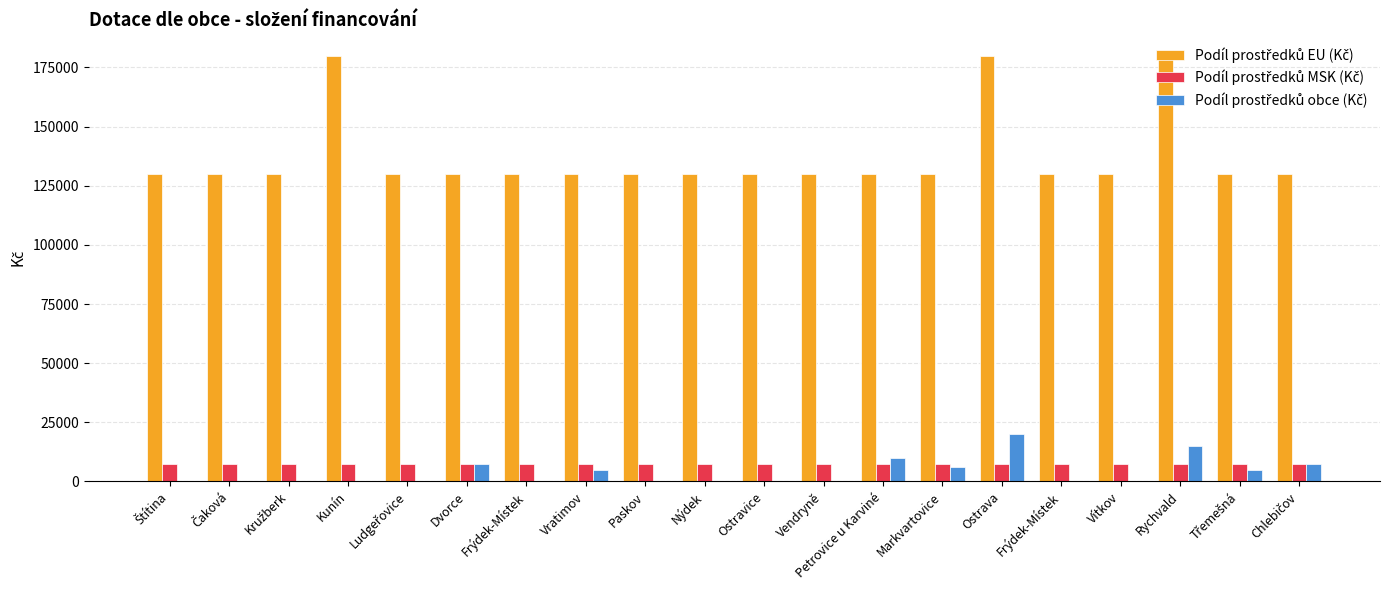

Reading left to right, what are all the values shown in this chart?

Podíl prostředků EU (Kč): Štítina=130000	Čaková=130000	Kružberk=130000	Kunín=180000	Ludgeřovice=130000	Dvorce=130000	Frýdek-Místek=130000	Vratimov=130000	Paskov=130000	Nýdek=130000	Ostravice=130000	Vendryně=130000	Petrovice u Karviné=130000	Markvartovice=130000	Ostrava=180000	Frýdek-Místek=130000	Vítkov=130000	Rychvald=180000	Třemešná=130000	Chlebičov=130000
Podíl prostředků MSK (Kč): Štítina=7500	Čaková=7500	Kružberk=7500	Kunín=7500	Ludgeřovice=7500	Dvorce=7500	Frýdek-Místek=7500	Vratimov=7500	Paskov=7500	Nýdek=7500	Ostravice=7500	Vendryně=7500	Petrovice u Karviné=7500	Markvartovice=7500	Ostrava=7500	Frýdek-Místek=7500	Vítkov=7500	Rychvald=7500	Třemešná=7500	Chlebičov=7500
Podíl prostředků obce (Kč): Štítina=0	Čaková=0	Kružberk=0	Kunín=0	Ludgeřovice=0	Dvorce=7500	Frýdek-Místek=0	Vratimov=5000	Paskov=0	Nýdek=0	Ostravice=0	Vendryně=0	Petrovice u Karviné=10000	Markvartovice=6000	Ostrava=20000	Frýdek-Místek=0	Vítkov=0	Rychvald=15000	Třemešná=5000	Chlebičov=7500